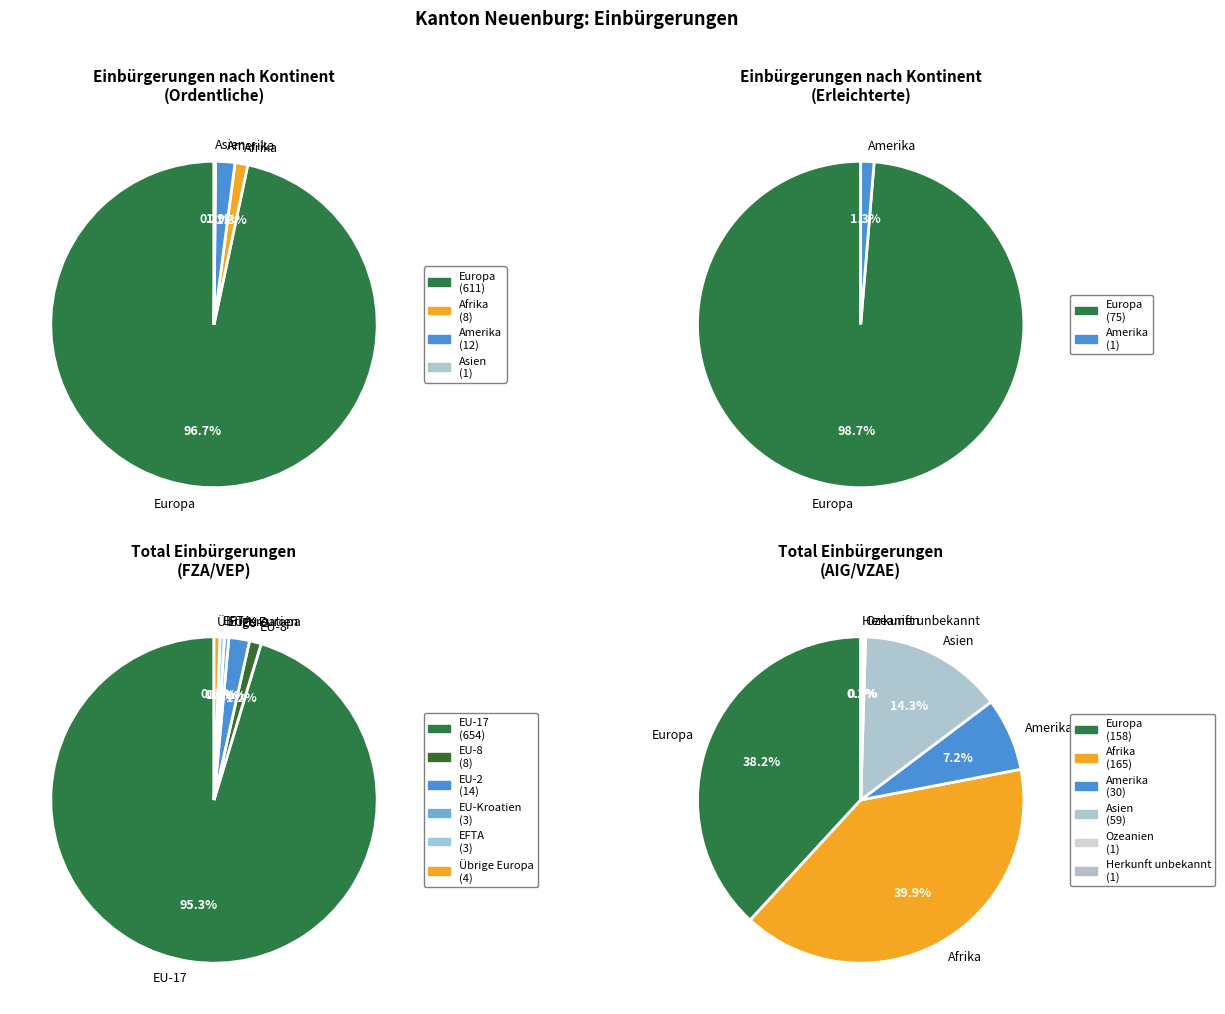

Does Afrika account for over 50% of the chart?

No